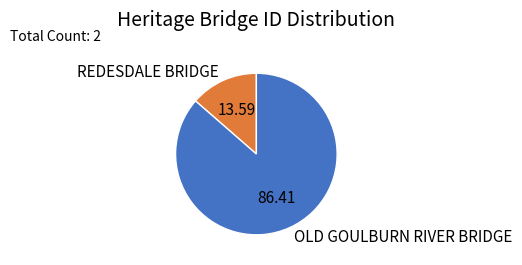

What is the ratio of the value at REDESDALE BRIDGE to the value at OLD GOULBURN RIVER BRIDGE?

0.2